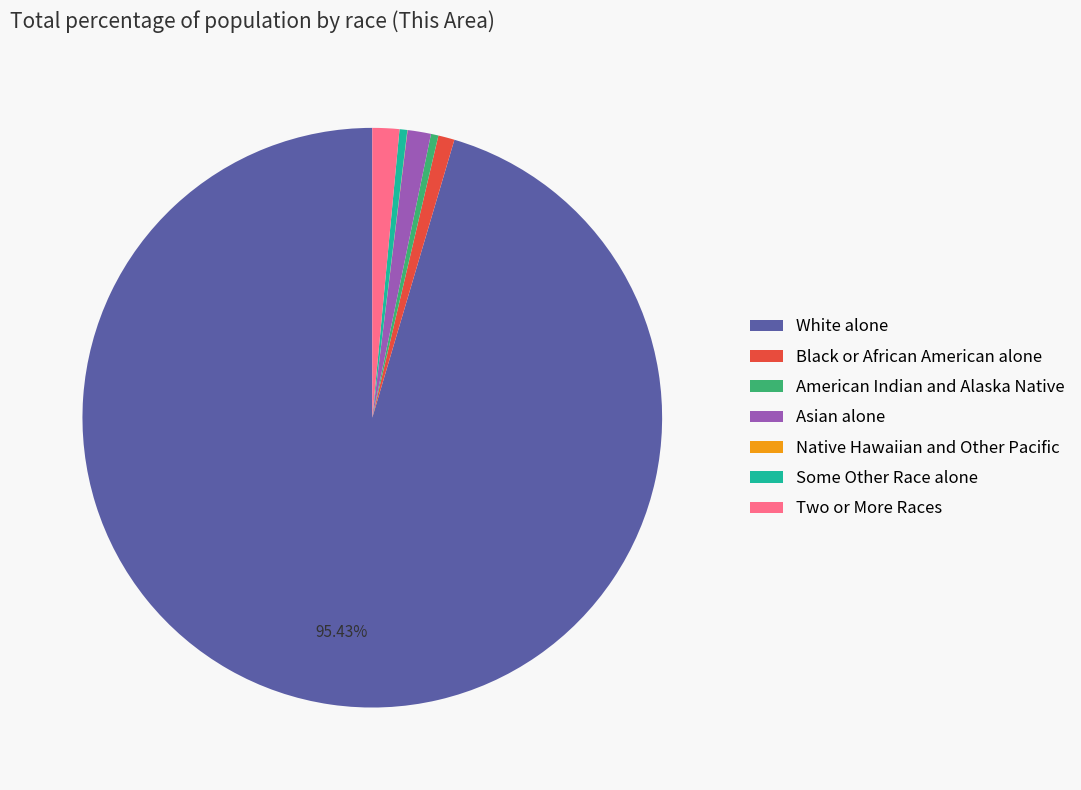

Which slice is the largest?

White alone